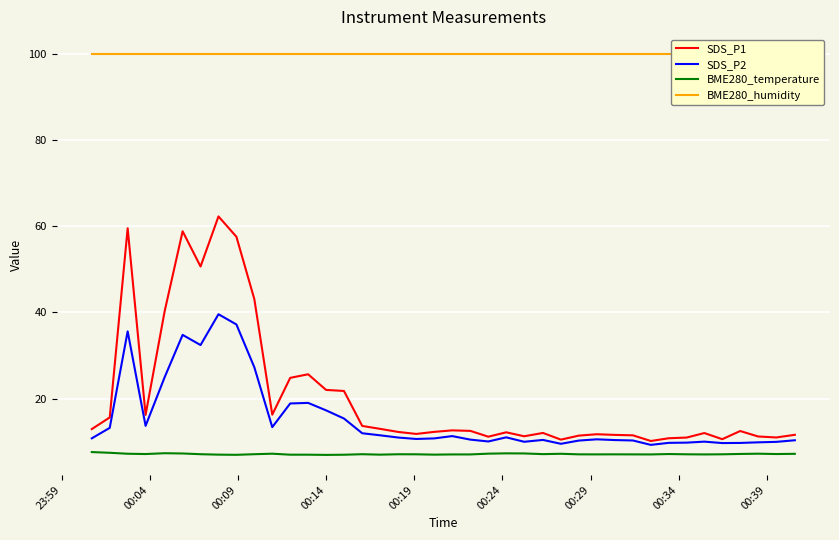

True or false: BME280_temperature and SDS_P2 intersect in this chart.

False